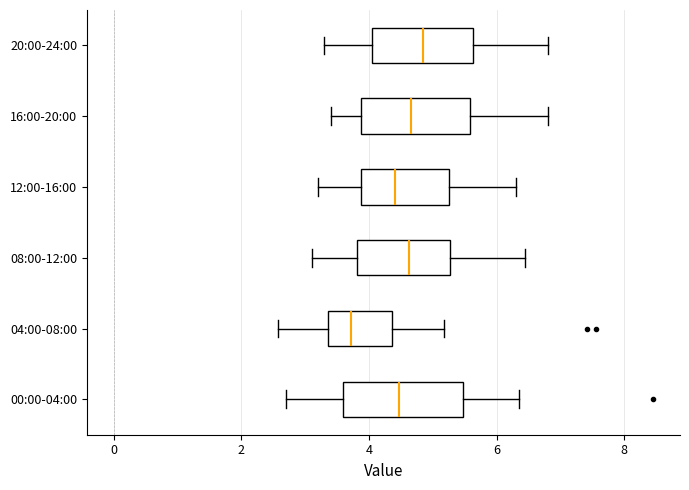

Reading bottom to top, read every box against the x-axis: the position of its median line, the range the box covers, and the ends of its whiskers. The values are not printed on the chart, so give them approximately, as read against the axis.

00:00-04:00: median 4.4, box 3.6 to 5.4, whiskers 2.8 to 6.4
04:00-08:00: median 3.8, box 3.4 to 4.4, whiskers 2.6 to 5.2
08:00-12:00: median 4.6, box 3.8 to 5.2, whiskers 3.2 to 6.4
12:00-16:00: median 4.4, box 3.8 to 5.2, whiskers 3.2 to 6.4
16:00-20:00: median 4.6, box 3.8 to 5.6, whiskers 3.4 to 6.8
20:00-24:00: median 4.8, box 4.0 to 5.6, whiskers 3.4 to 6.8